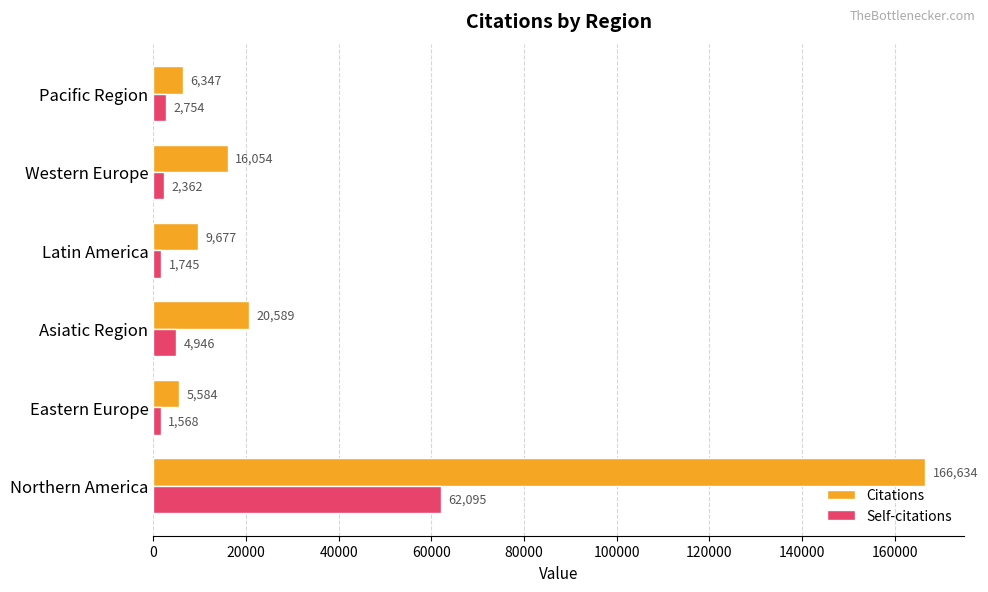

True or false: Self-citations has a value of 1568 at Eastern Europe.

True